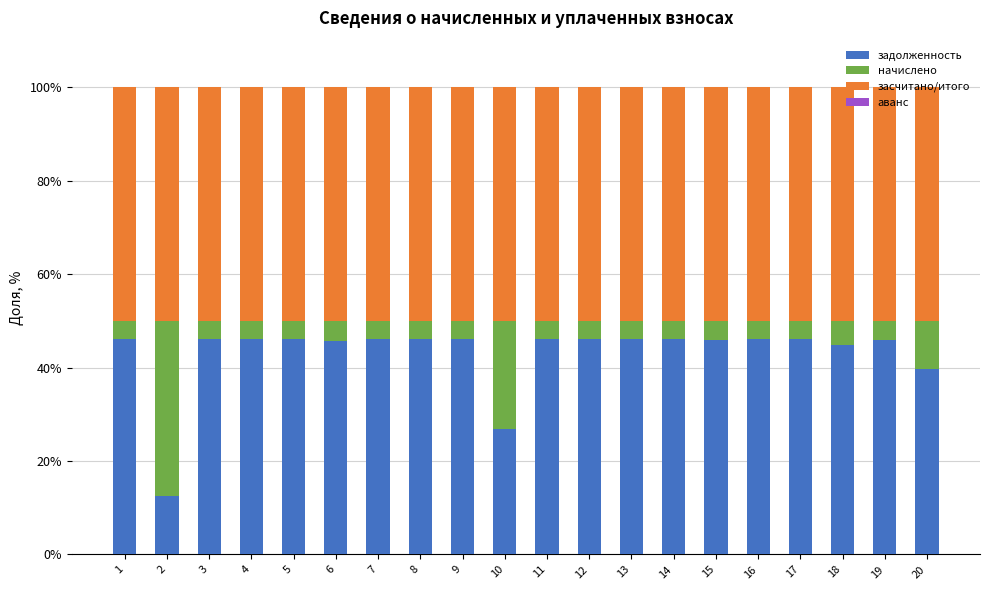

What is the lowest value of the задолженность series?

12.6